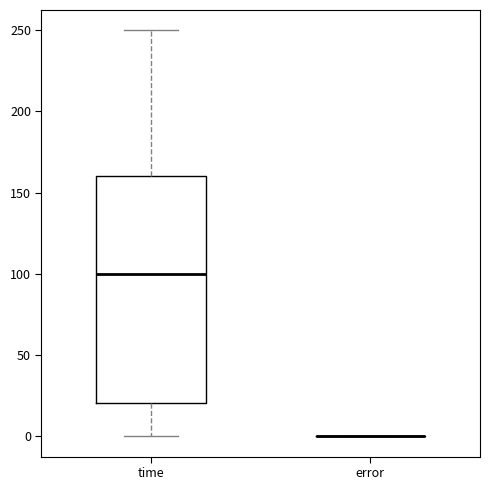

Reading left to right, read every box against the y-axis: the position of its median line, the range the box covers, and the ends of its whiskers. The values are not printed on the chart, so give them approximately, as read against the axis.

time: median 100, box 20 to 160, whiskers 0 to 250
error: box collapsed to a line at 0, whiskers 0 to 0